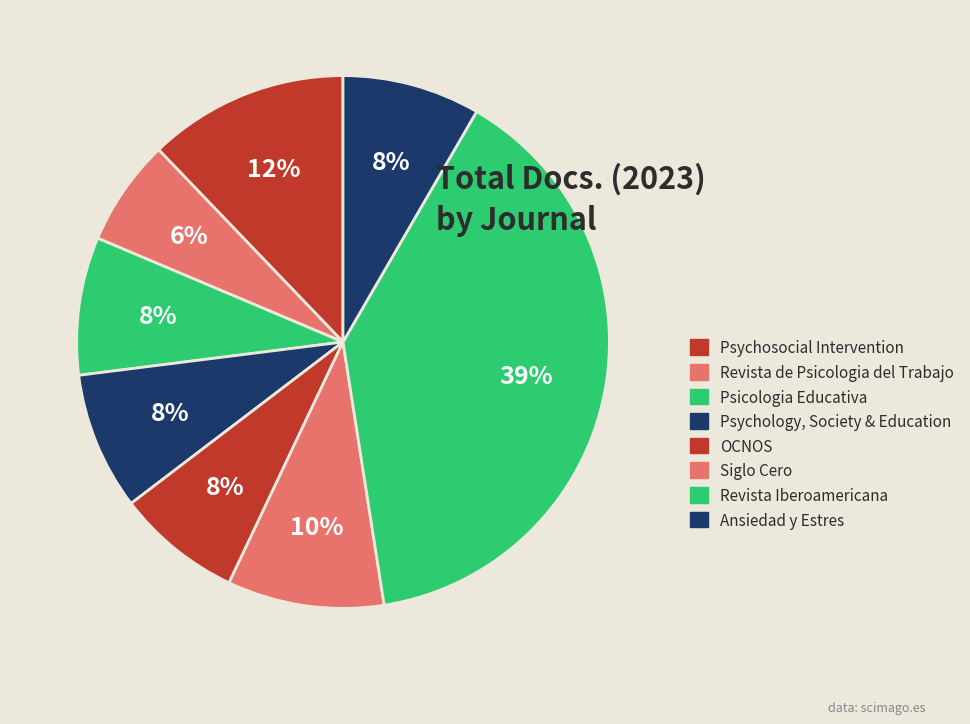

To the nearest percent, what portion does OCNOS represent?

8%